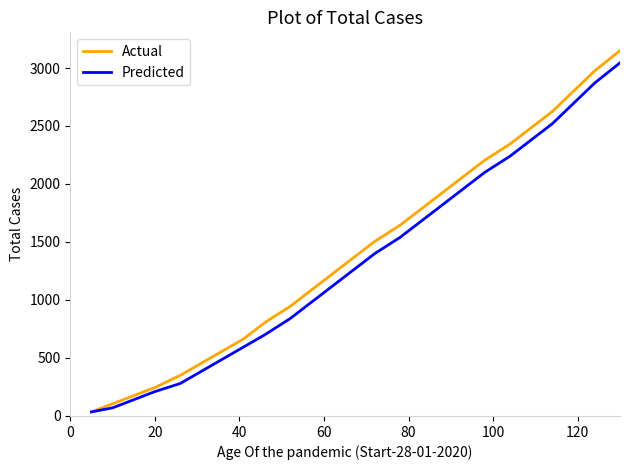

What is the maximum value shown in the chart?

3150